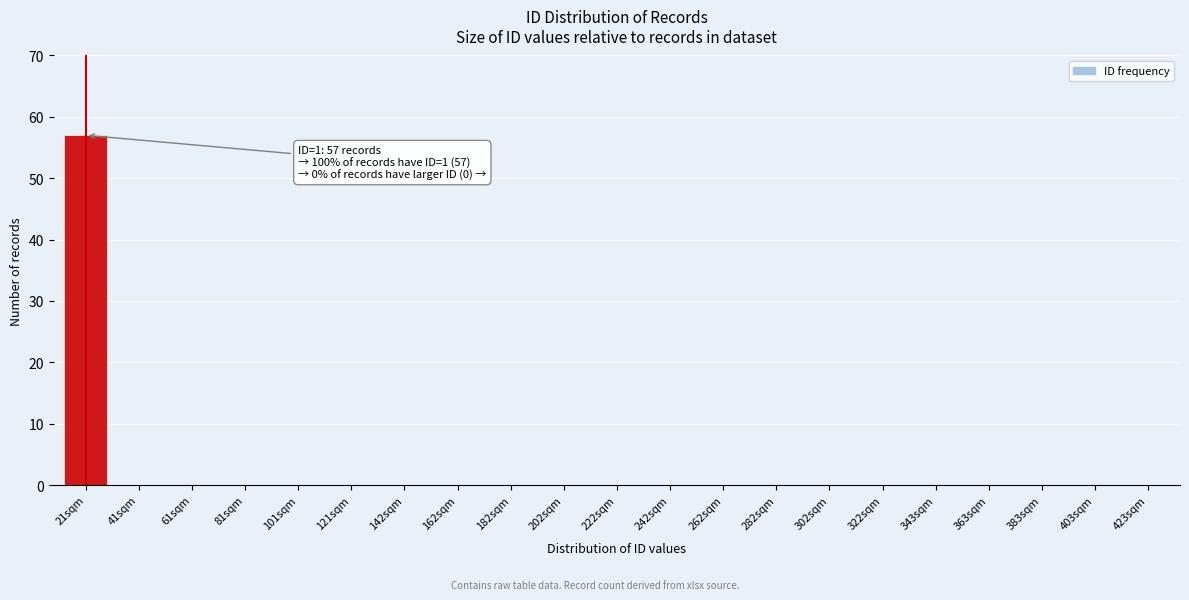

Reading left to right, list all the values displayed in this chart.

21sqm=57	41sqm=0	61sqm=0	81sqm=0	101sqm=0	121sqm=0	142sqm=0	162sqm=0	182sqm=0	202sqm=0	222sqm=0	242sqm=0	262sqm=0	282sqm=0	302sqm=0	322sqm=0	343sqm=0	363sqm=0	383sqm=0	403sqm=0	423sqm=0